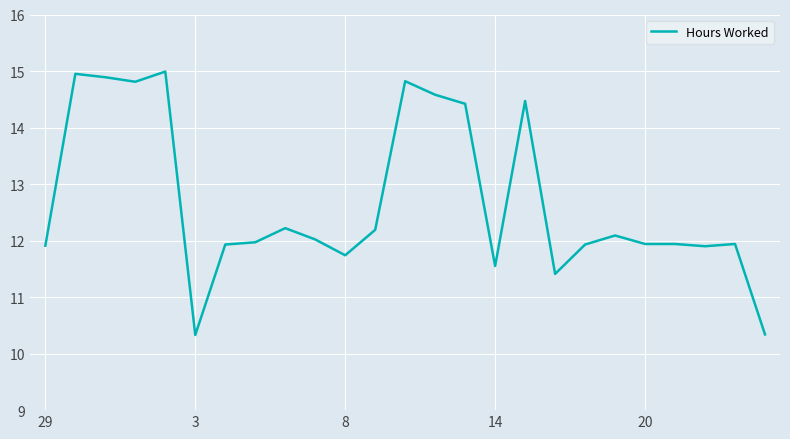

What is the maximum value shown in the chart?

15.0